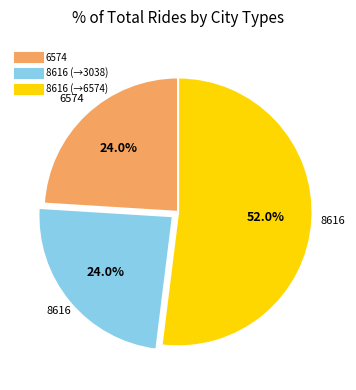

Is there any slice that represents more than half of the pie?

Yes